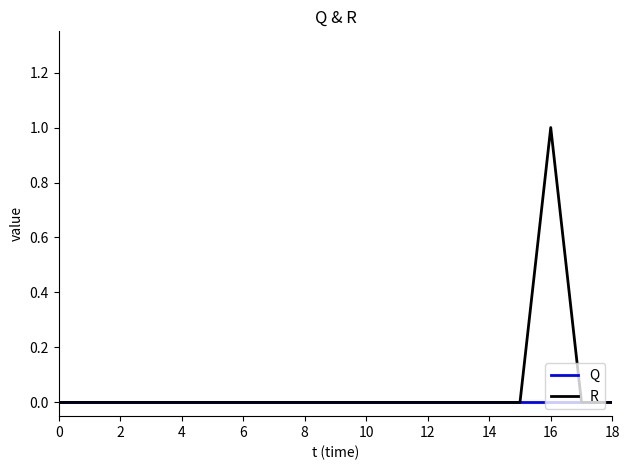

List the series in order of their peak value, lowest first.

Q, R